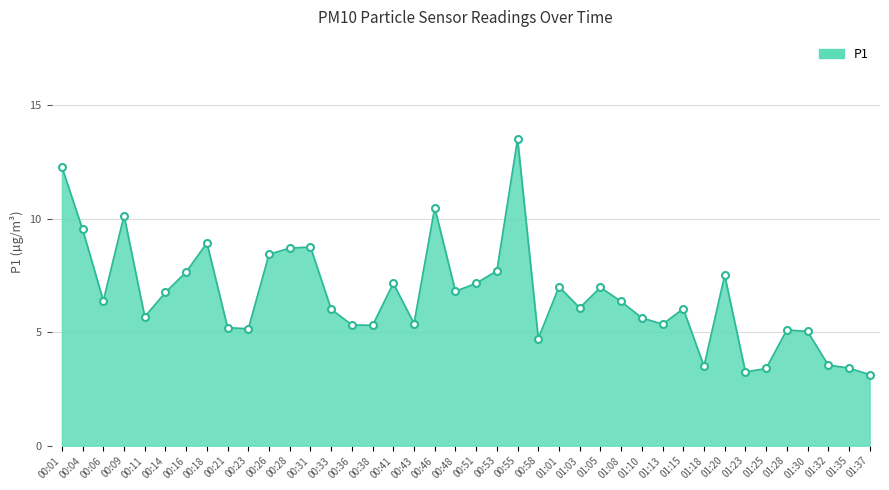

What is the smallest value displayed?

3.1